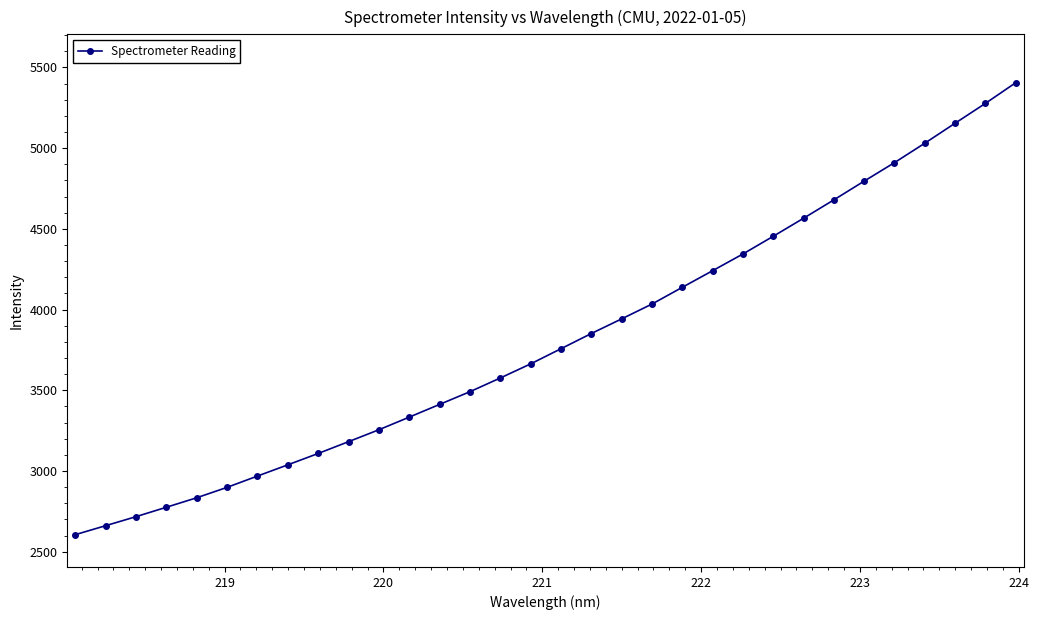

What is the sum of all values?

122100.1